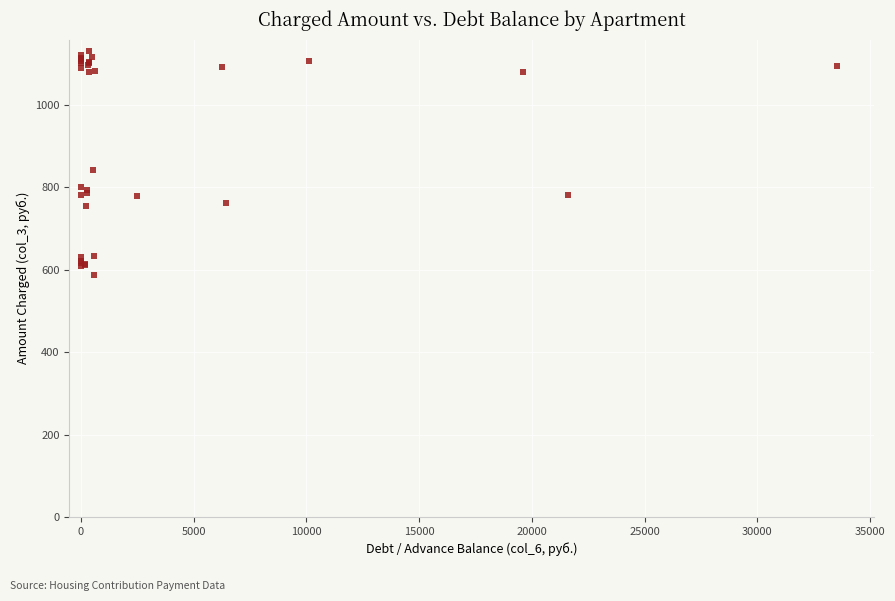

What Y value in the scatter plot is closest to 858?

842.6